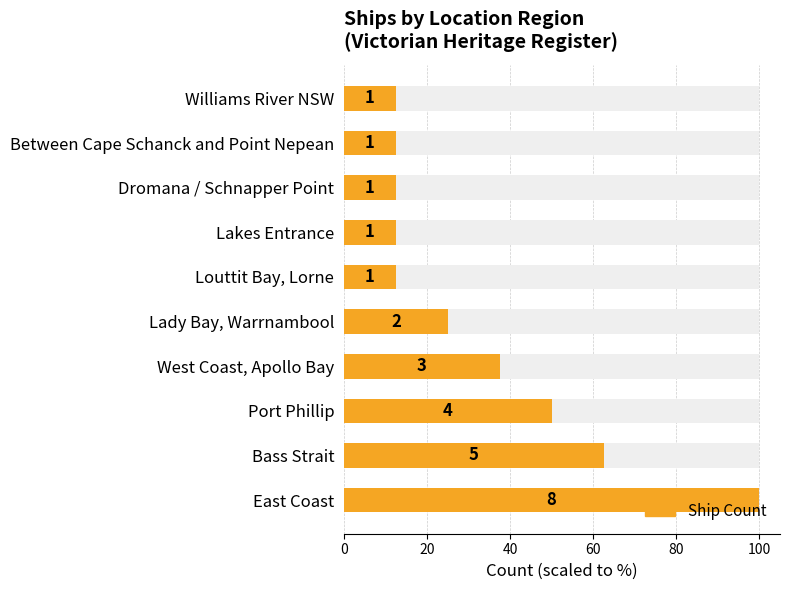

What is the value of the 8th bar from the left?

12.5